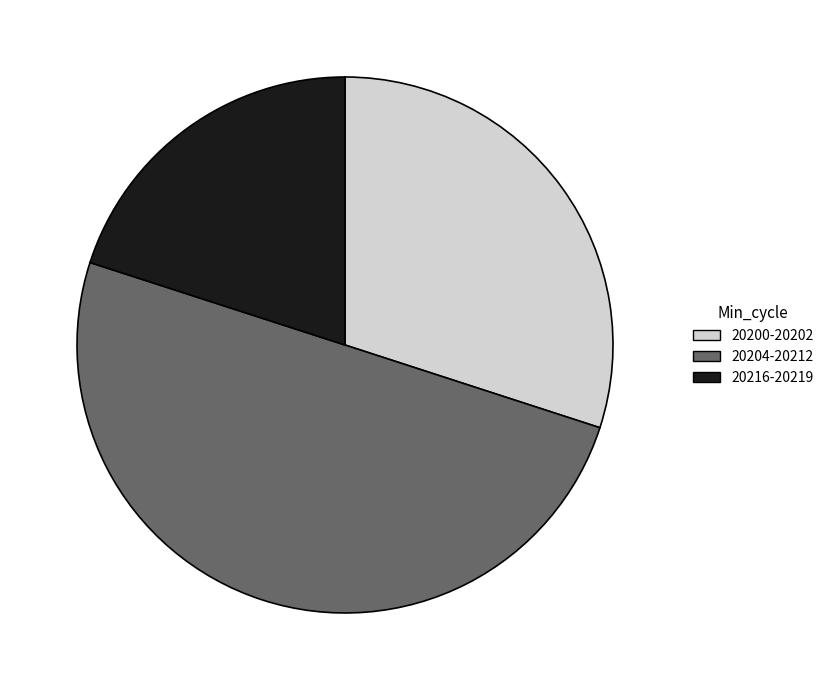

Combined, do 20204-20212 and 20216-20219 account for over 50%?

Yes